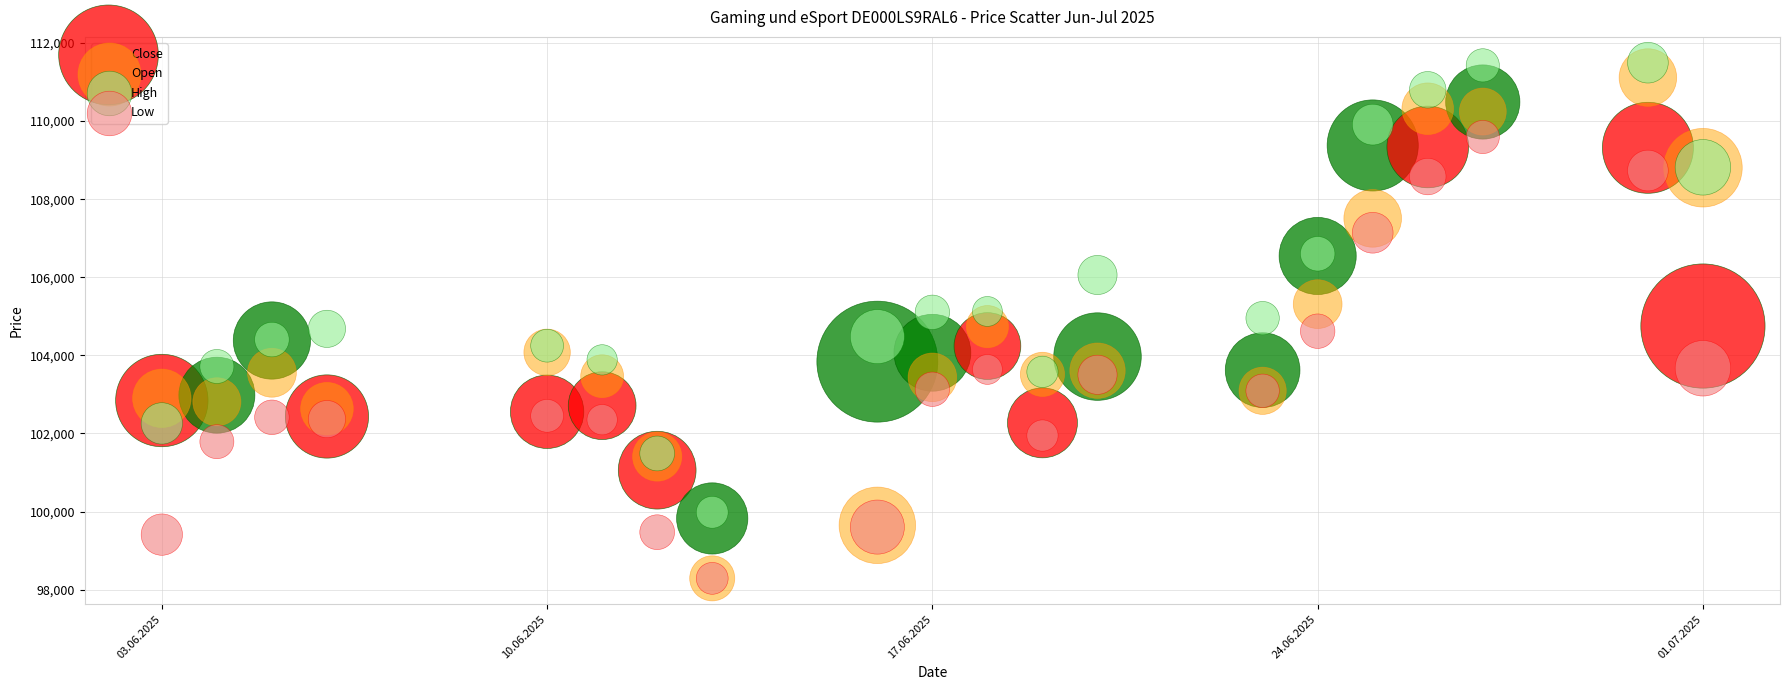

What are all the series names shown in the legend?

Close, Open, High, Low